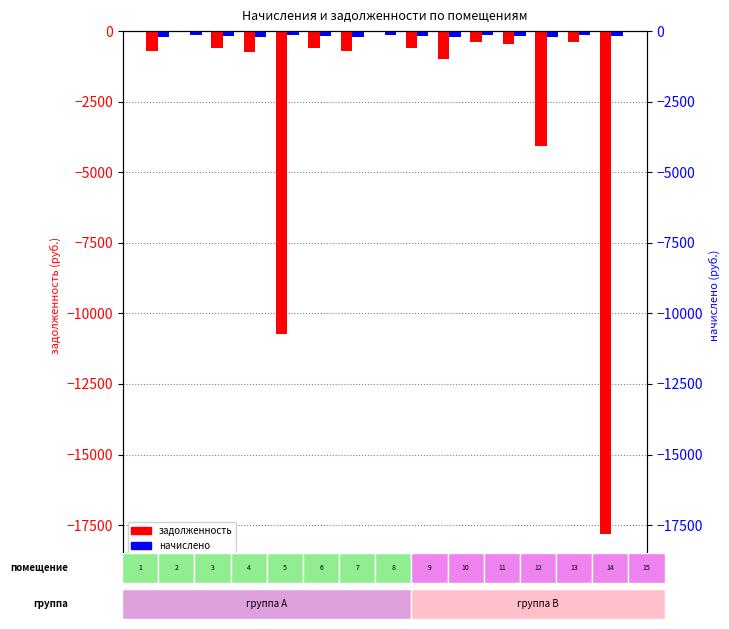

At 11, list the series in order from smallest to largest.

задолженность, начислено (scaled)